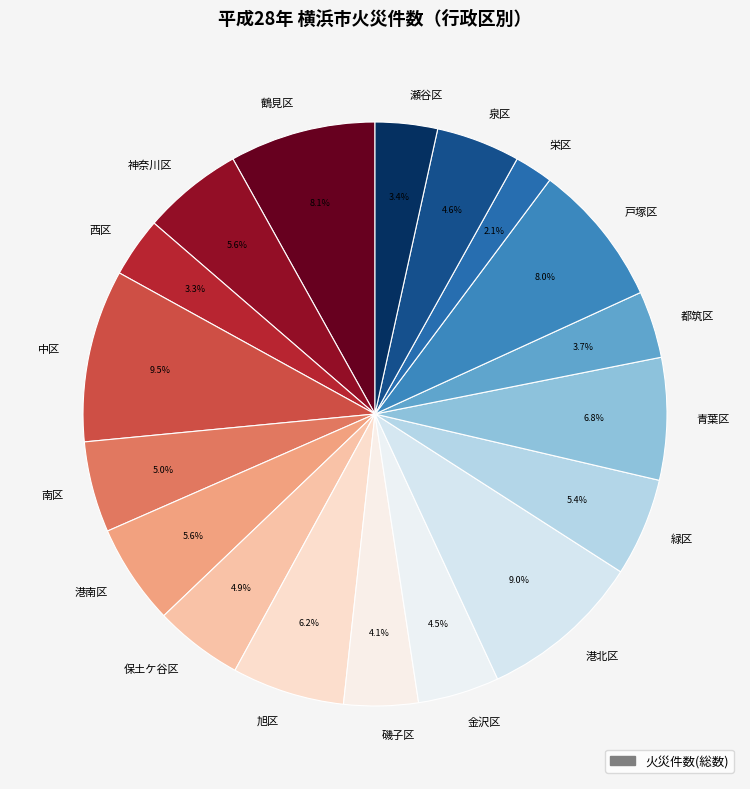

Between 栄区 and 旭区, which is larger?

旭区